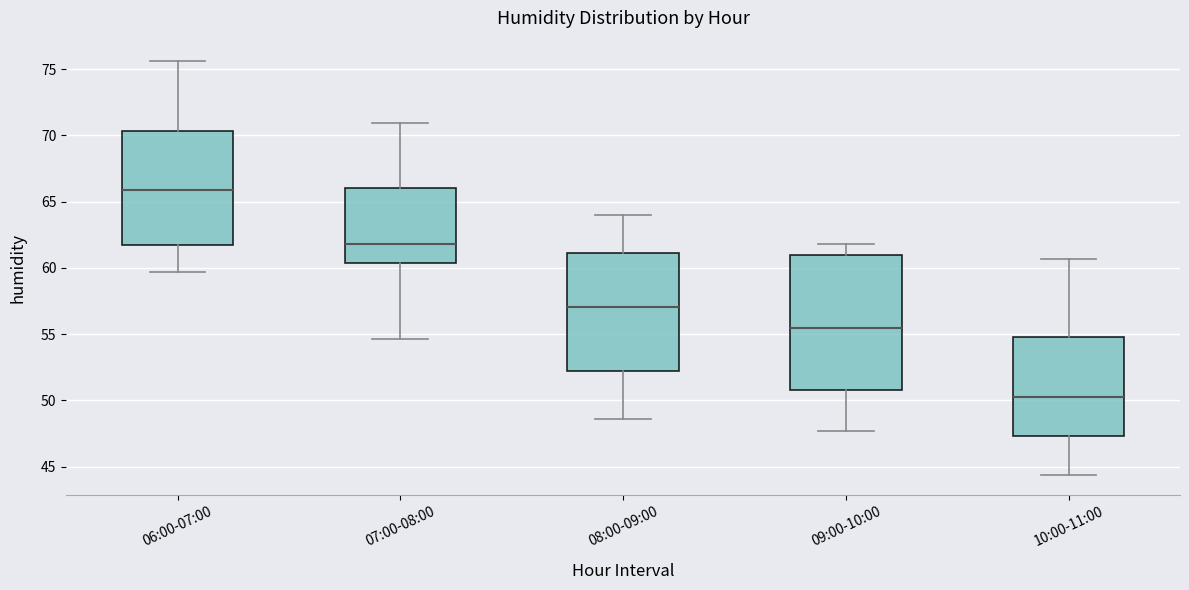

Where does the lower whisker of the box for 09:00-10:00 end on the y-axis? The values are not printed on the chart, so give them approximately, as read against the axis.

47.5